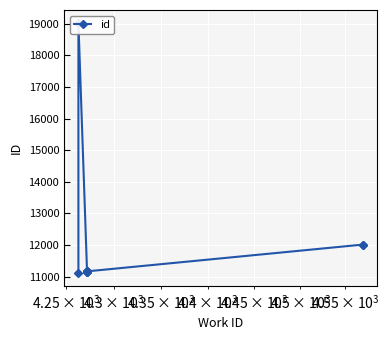

Reading left to right, transcribe all the data shown in this chart.

11097	19040	11158	11159	11160	11163	11164	11165	12013	12014